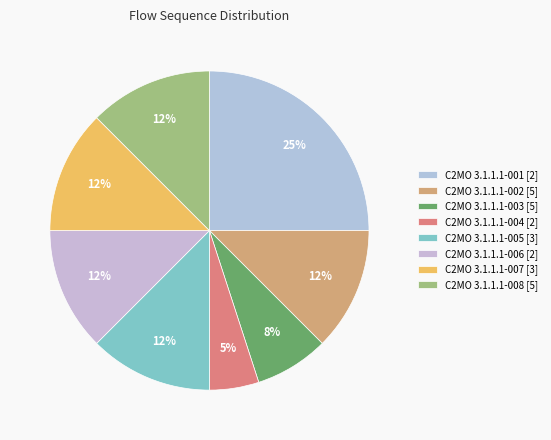

Does C2MO 3.1.1.1-005 [3] account for over 50% of the chart?

No